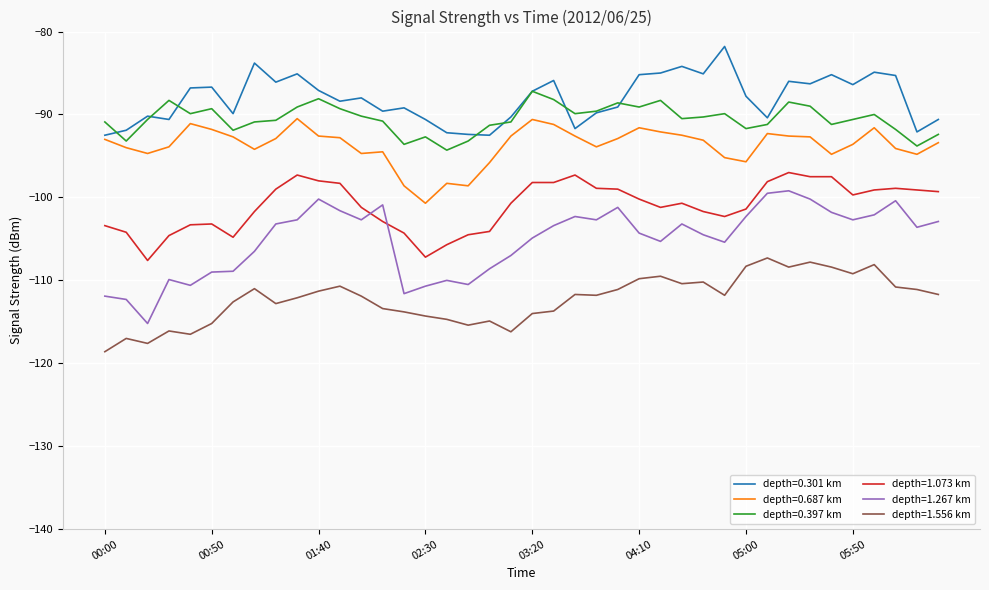

Which series has the largest range (max minus min)?

depth=1.267 km